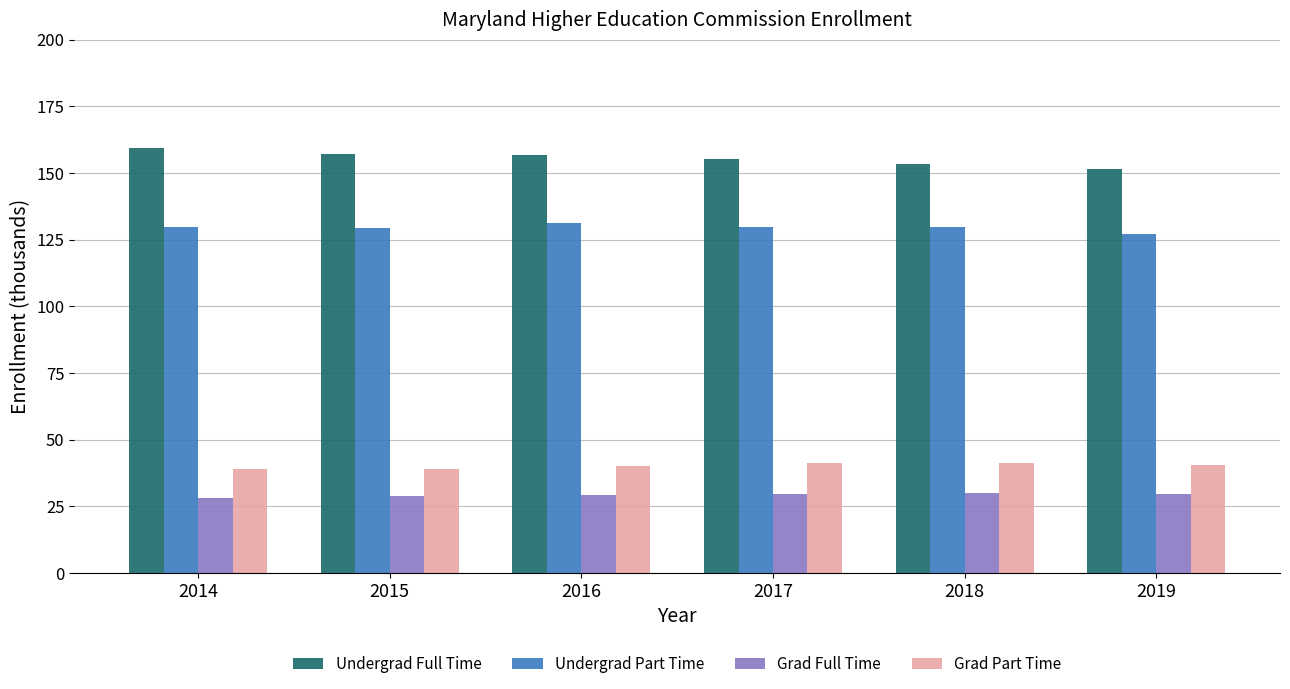

What is the value of the Undergrad Part Time bar at the 6th from the left?

127.2